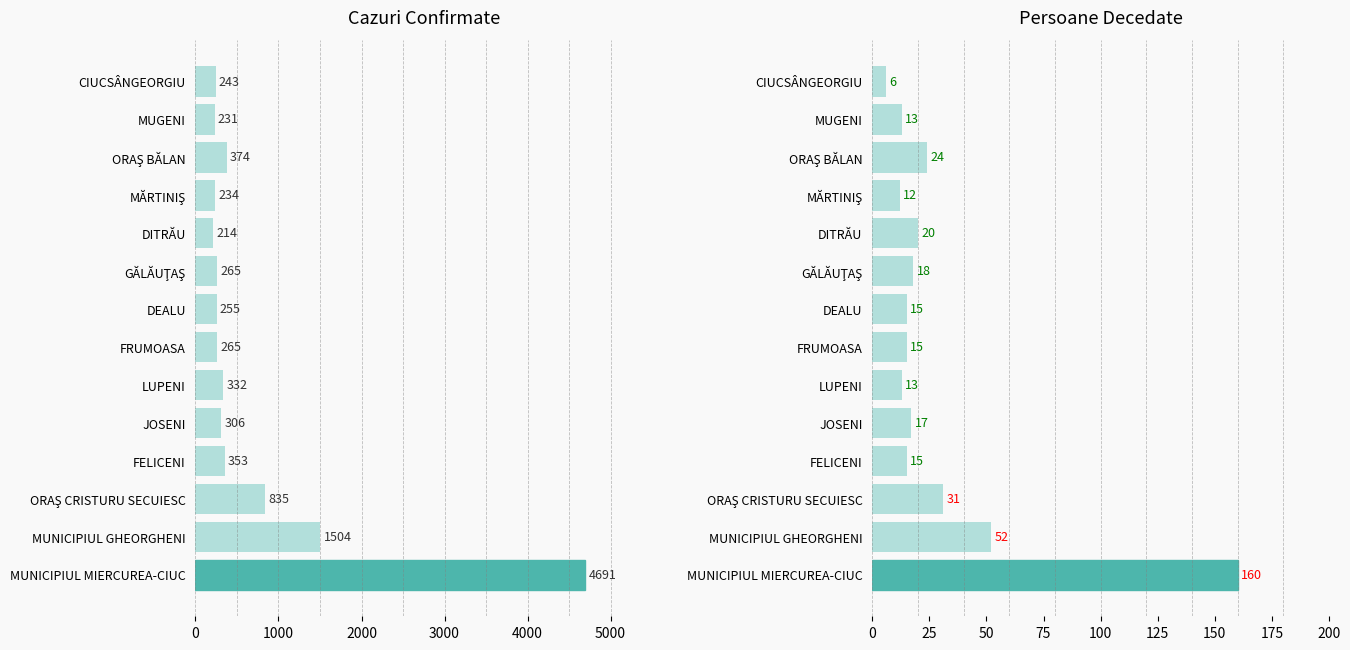

What are all the series names shown in the legend?

Cazuri confirmate, Persoane Decedate